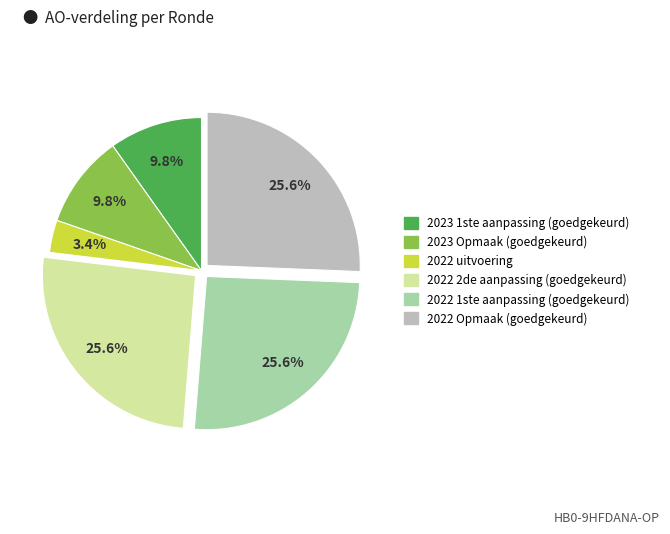

To the nearest percent, what is the combined percentage of 2022 uitvoering and 2022 2de aanpassing (goedgekeurd)?

29%